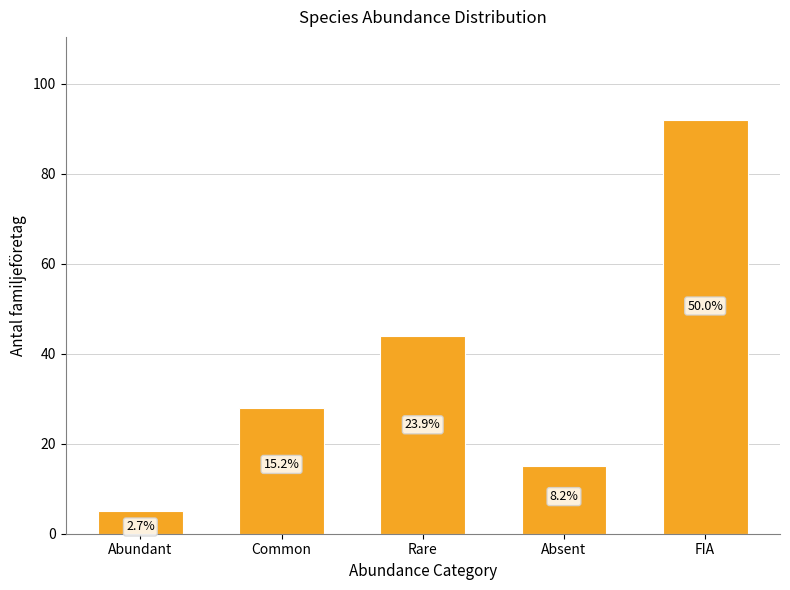

The value at FIA is 46. True or false?

False